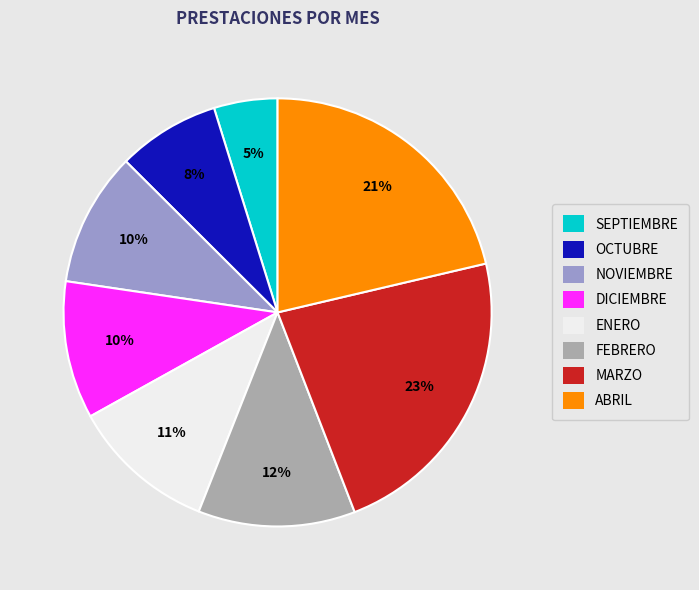

True or false: FEBRERO accounts for 12% of the total.

True